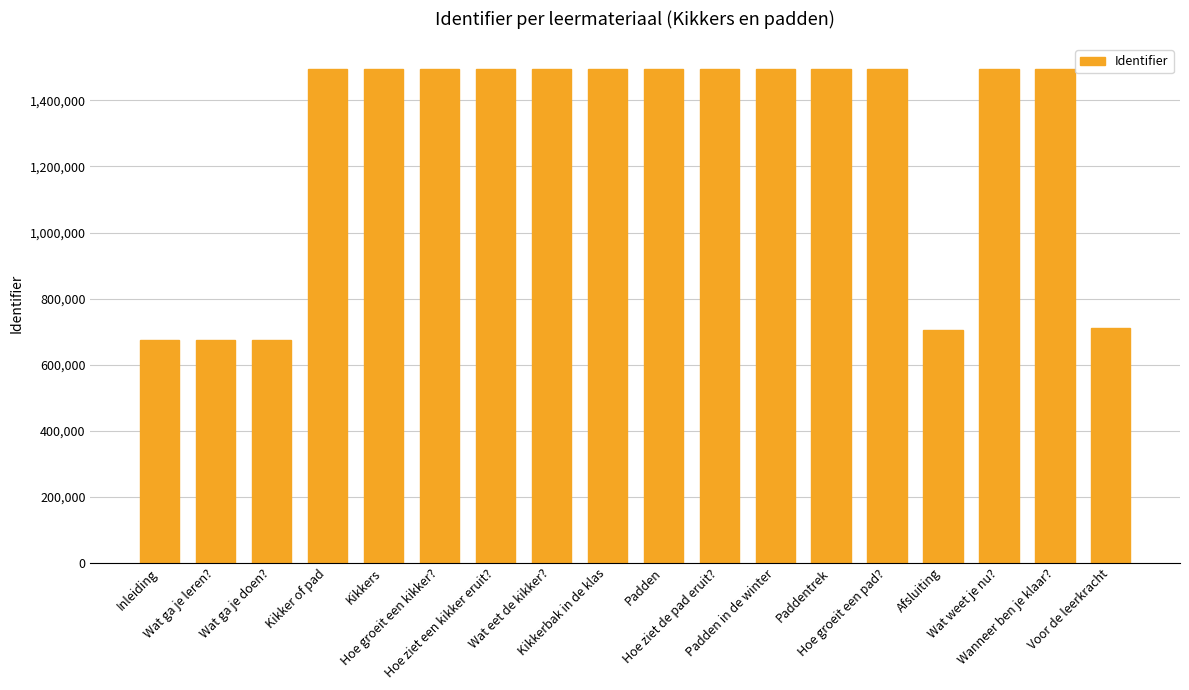

Is it true that the value at Kikkers is 1495280?

True